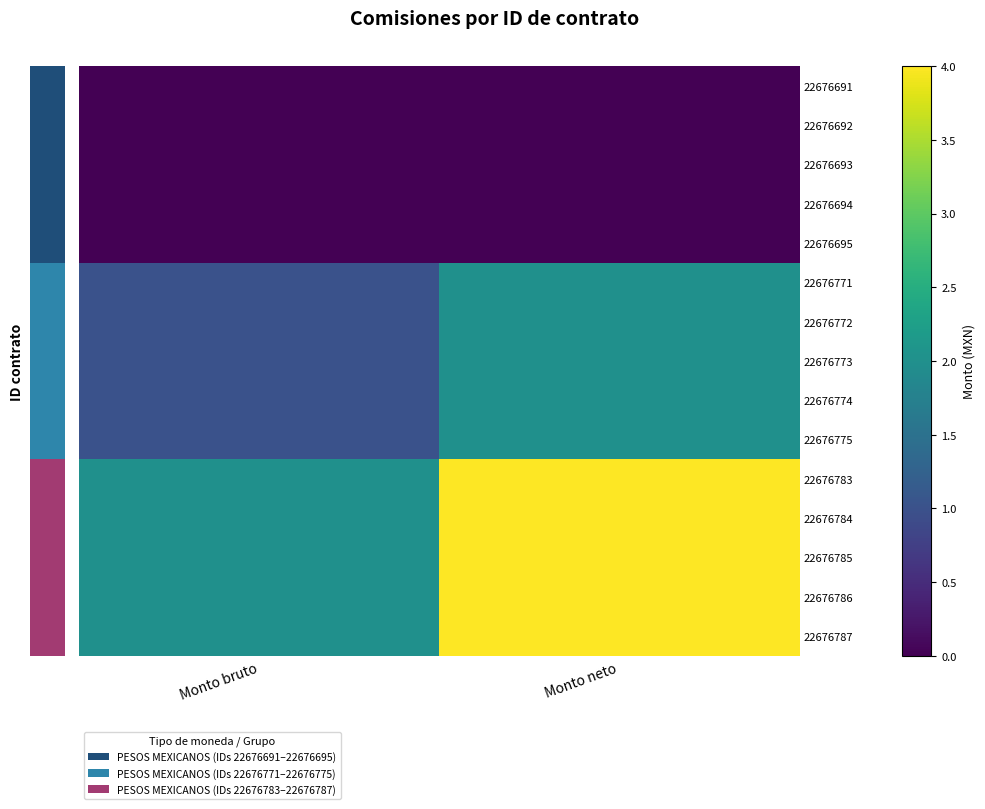

At how many categories does at least one series exceed 0?

2